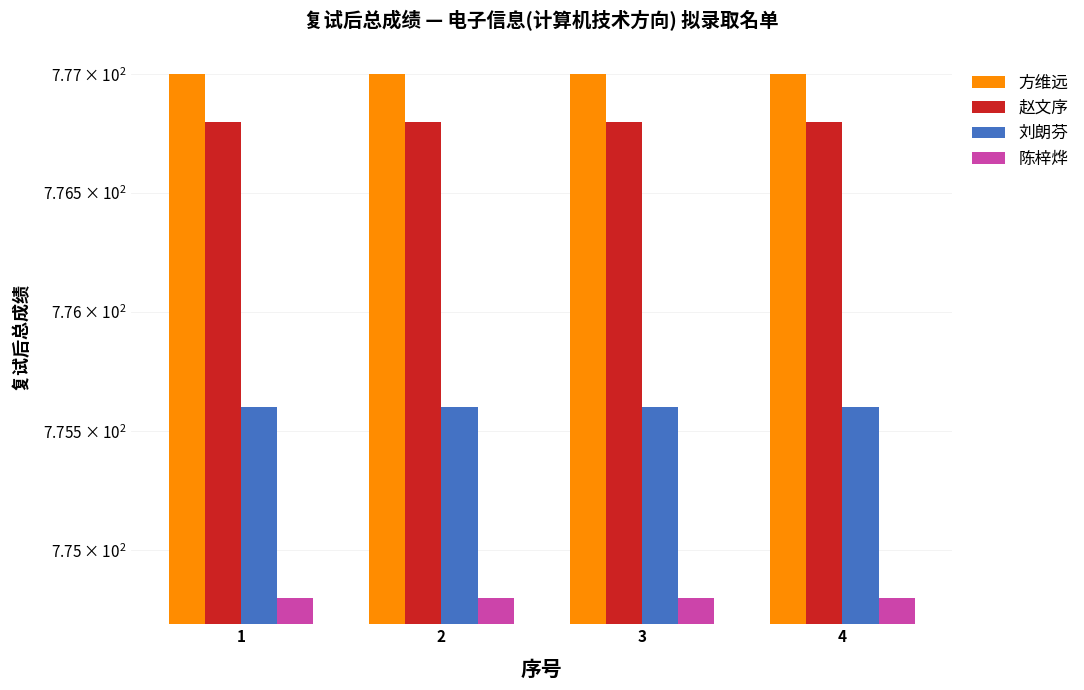

At which category is the sum across all series the highest?

1